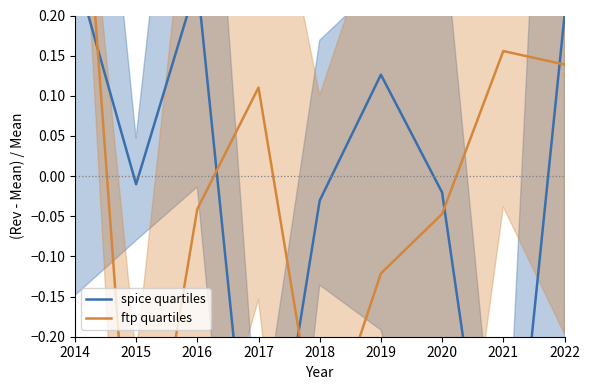

Reading left to right, transcribe all the data shown in this chart.

spice quartiles: 0.3	-0.0	0.2	-0.5	-0.0	0.1	-0.0	-0.5	0.2
ftp quartiles: 0.5	-0.5	-0.0	0.1	-0.4	-0.1	-0.0	0.2	0.1